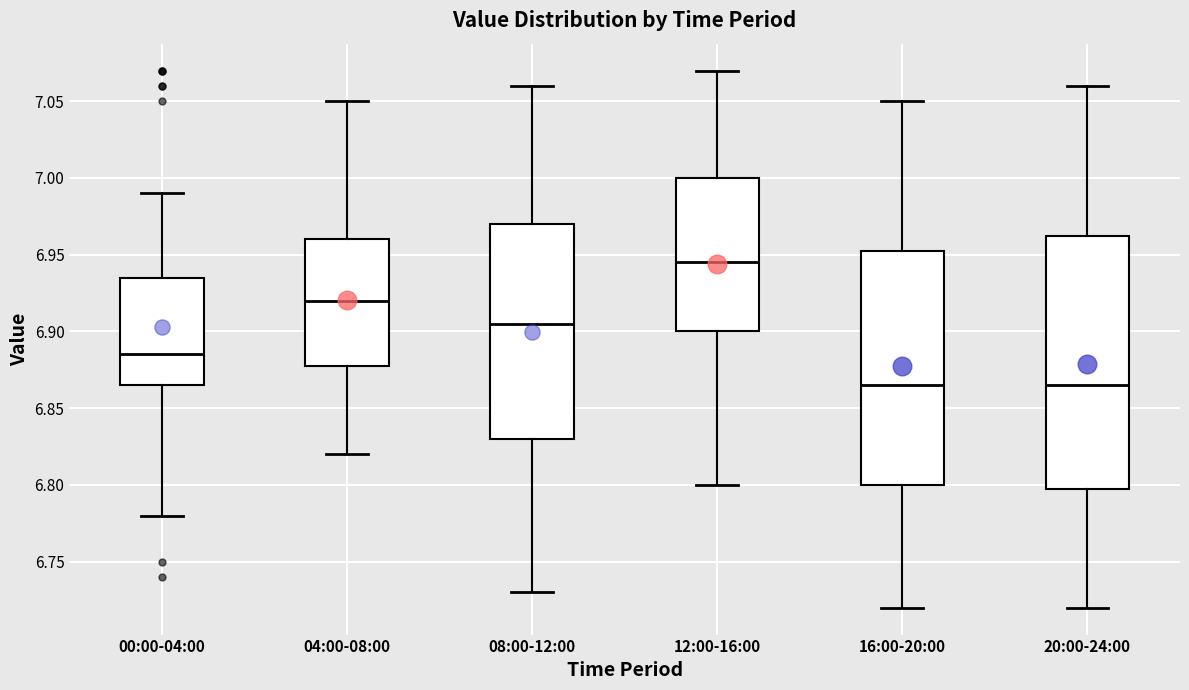

Reading left to right, read every box against the y-axis: the position of its median line, the range the box covers, and the ends of its whiskers. The values are not printed on the chart, so give them approximately, as read against the axis.

00:00-04:00: median 6.885, box 6.865 to 6.935, whiskers 6.780 to 6.990
04:00-08:00: median 6.920, box 6.880 to 6.960, whiskers 6.820 to 7.050
08:00-12:00: median 6.905, box 6.830 to 6.970, whiskers 6.730 to 7.060
12:00-16:00: median 6.945, box 6.900 to 7.000, whiskers 6.800 to 7.070
16:00-20:00: median 6.865, box 6.800 to 6.955, whiskers 6.720 to 7.050
20:00-24:00: median 6.865, box 6.800 to 6.965, whiskers 6.720 to 7.060